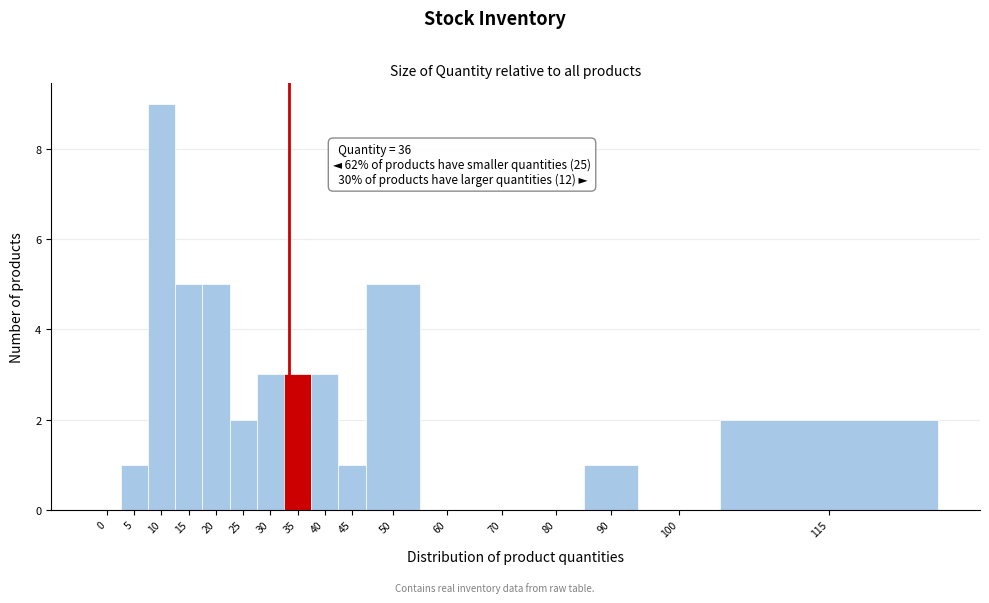

Reading right to left, transcribe all the data shown in this chart.

115=2	100=0	90=1	80=0	70=0	60=0	50=5	45=1	40=3	35=3	30=3	25=2	20=5	15=5	10=9	5=1	0=0